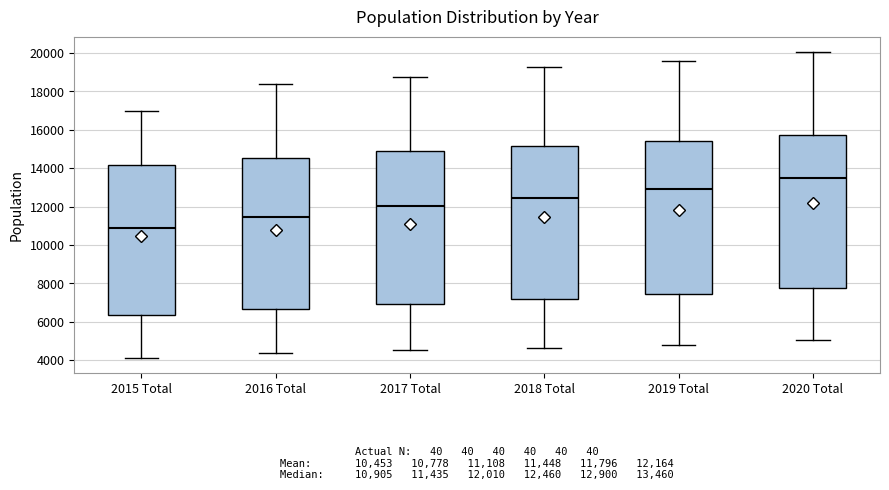

Which box's median line is the lowest?

2015 Total